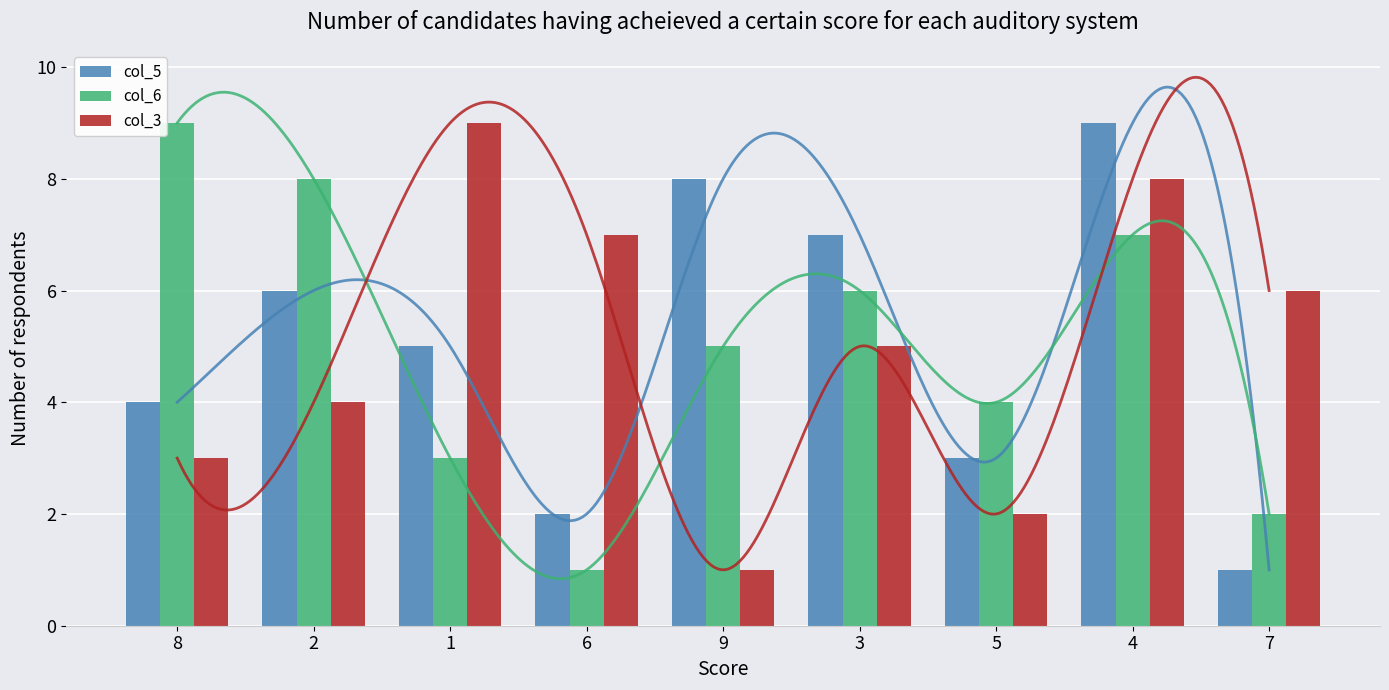

What position from the right is 6?

6